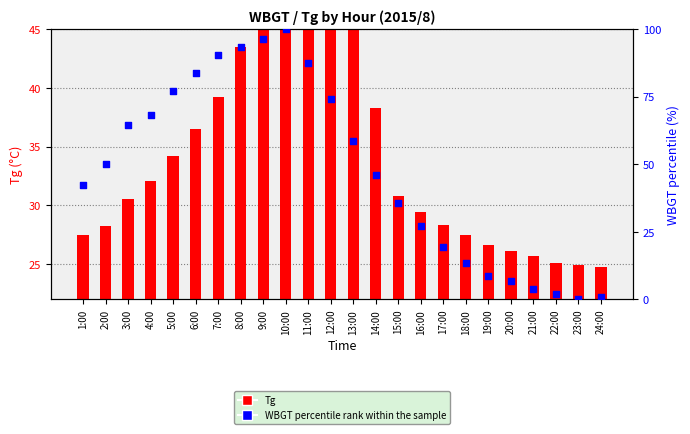

Which series reaches the maximum Y coordinate?

WBGT percentile rank within the sample